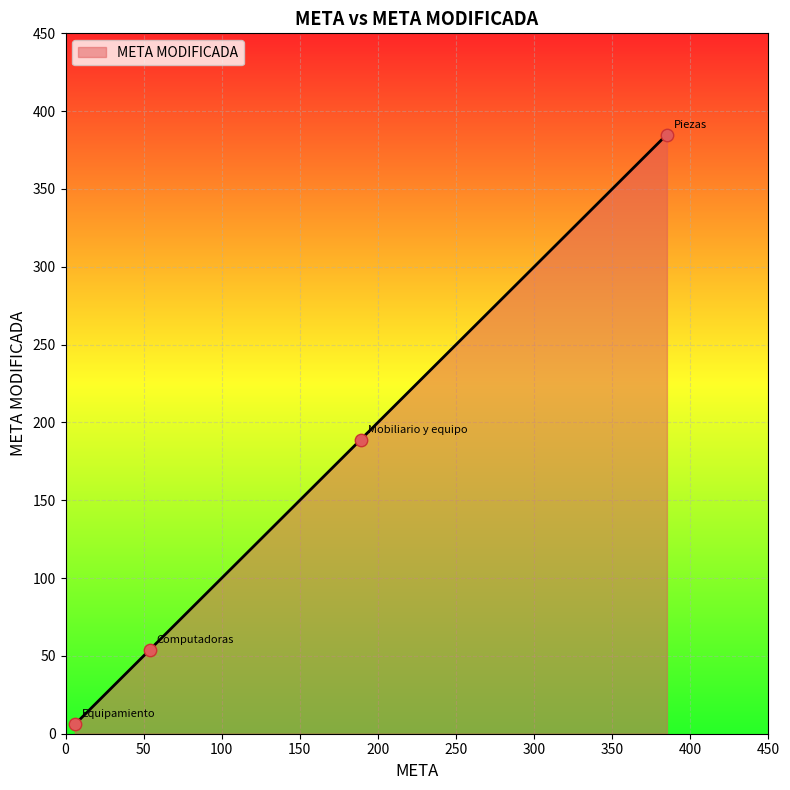

True or false: the data has more than 1 interior local peaks.

False